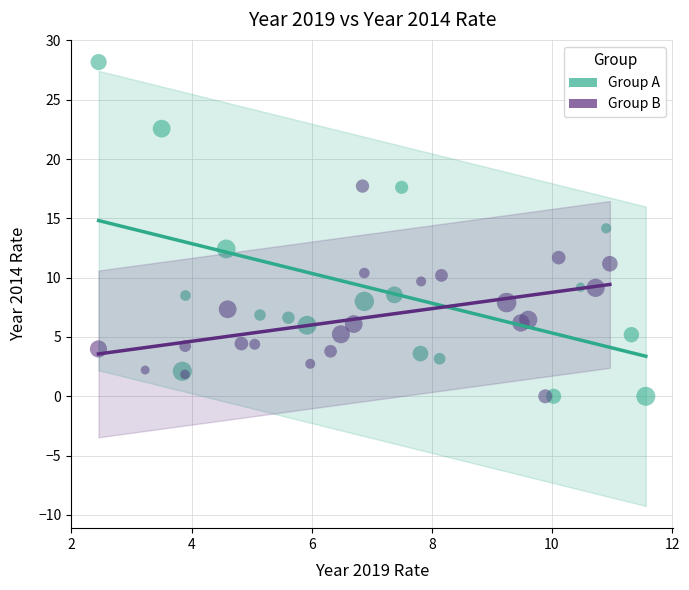

Which series reaches the maximum Y coordinate?

Group A